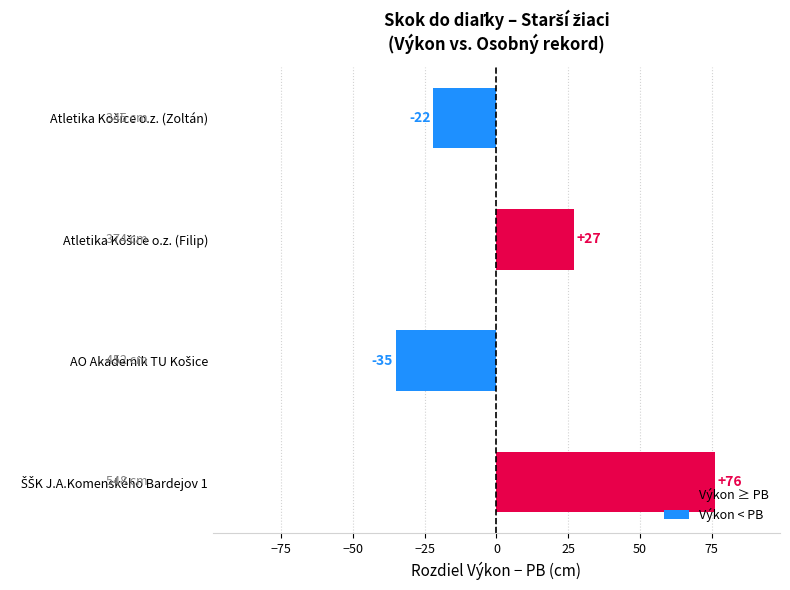

Reading bottom to top, extract all data points from this chart.

76	-35	27	-22